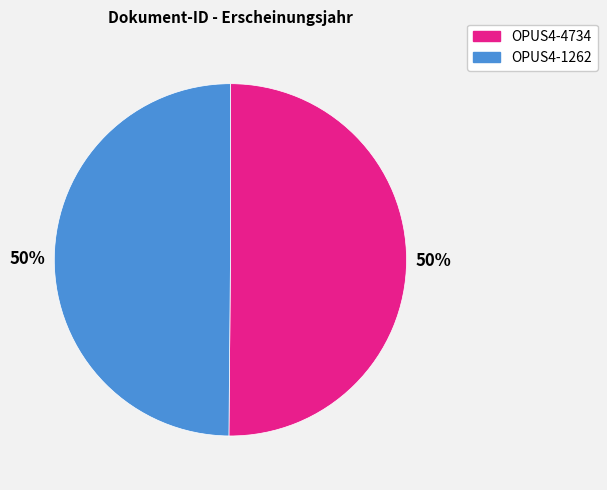

To the nearest percent, what is the average slice percentage?

50%